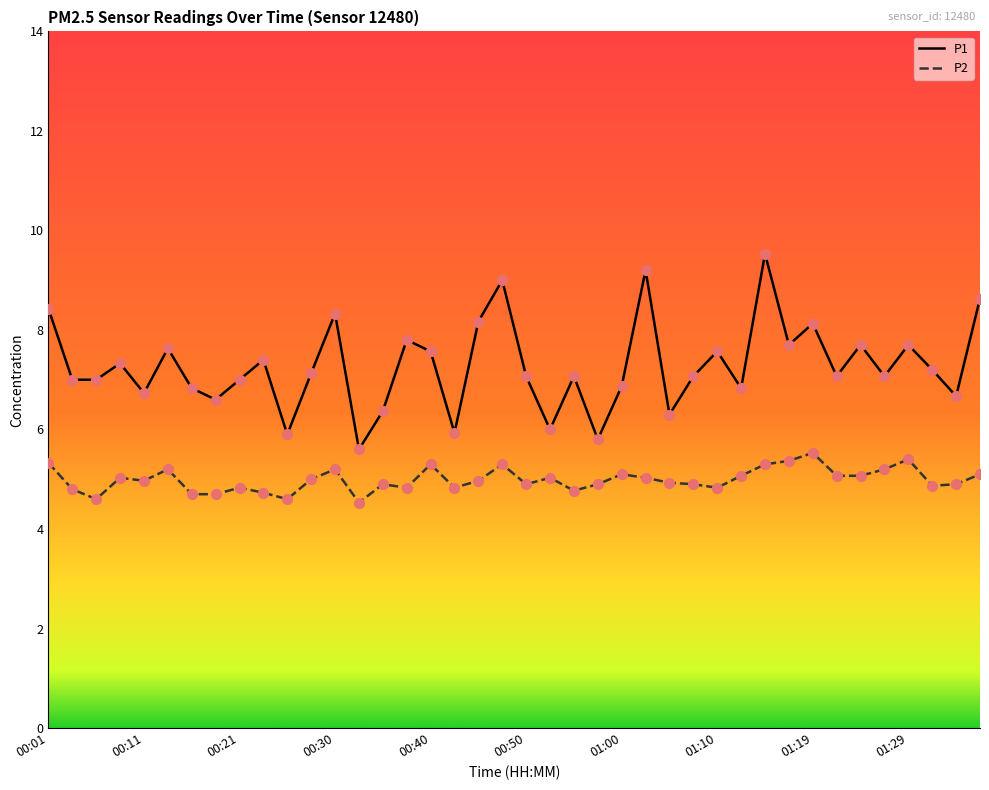

Which series has the largest total across all categories?

P1